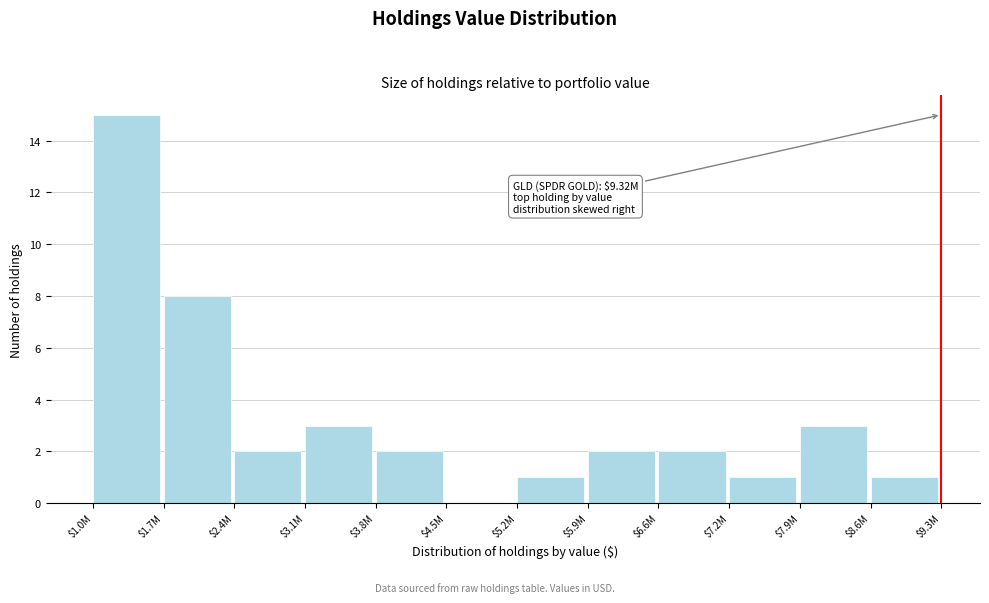

True or false: the data shows 2 at $6.6M.

True